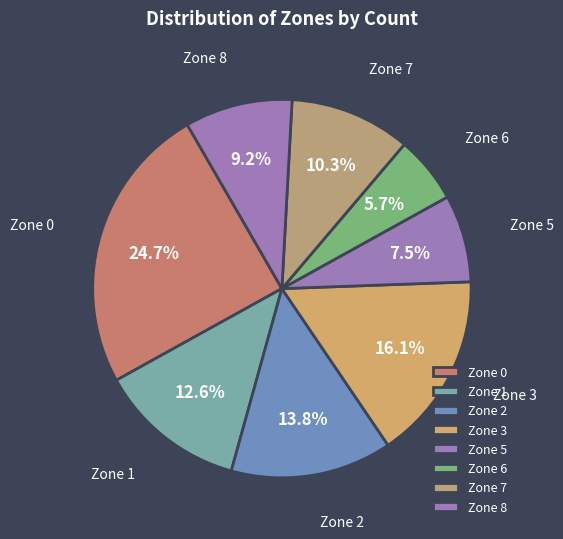

Is it true that Zone 3 is 10% of the pie?

False